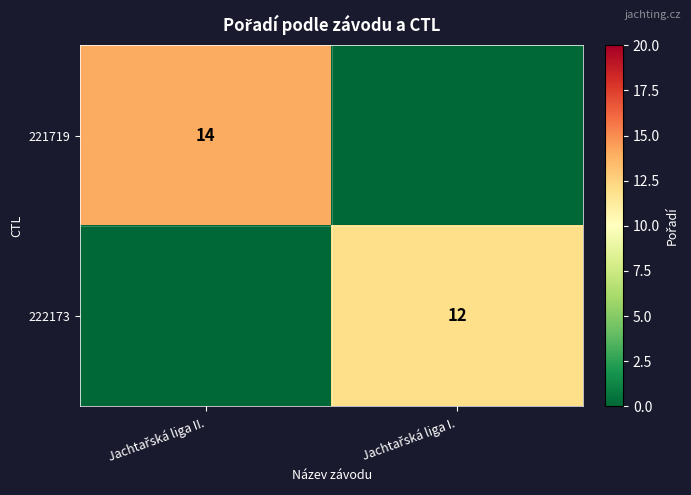

What is the sum of the 222173 values at Jachtařská liga I. and Jachtařská liga II.?

12